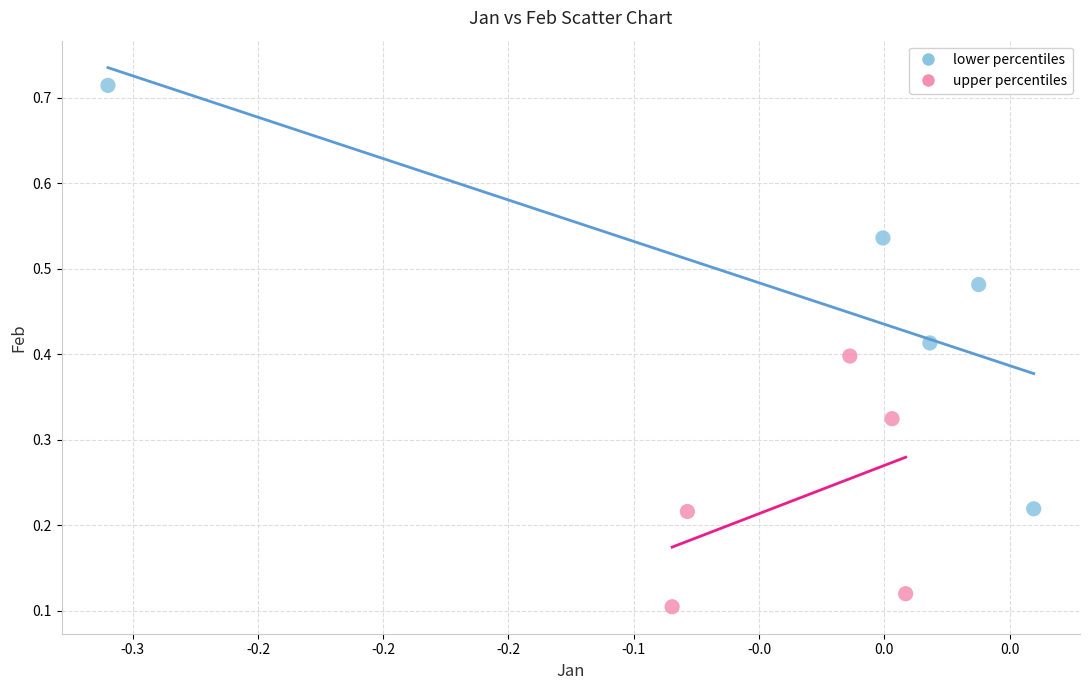

Which series contains the lowest Y value?

upper percentiles